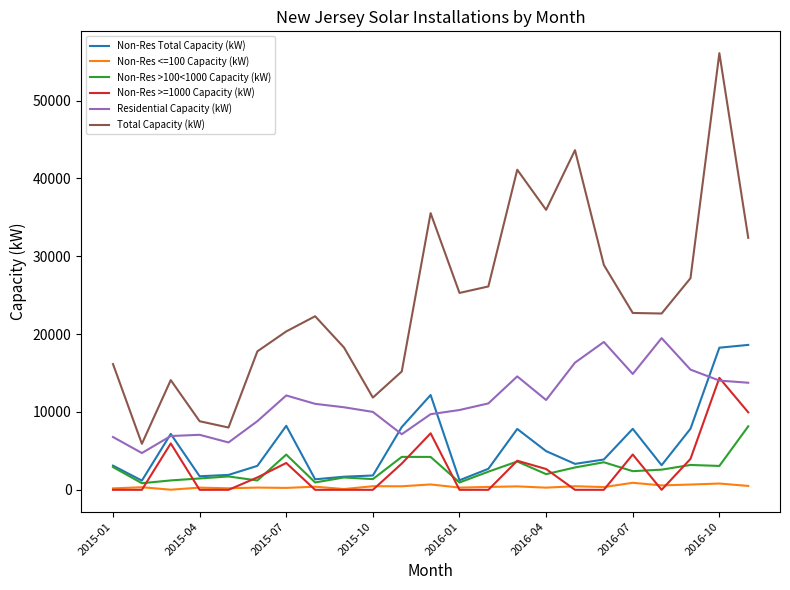

How many lines are shown in the chart?

6